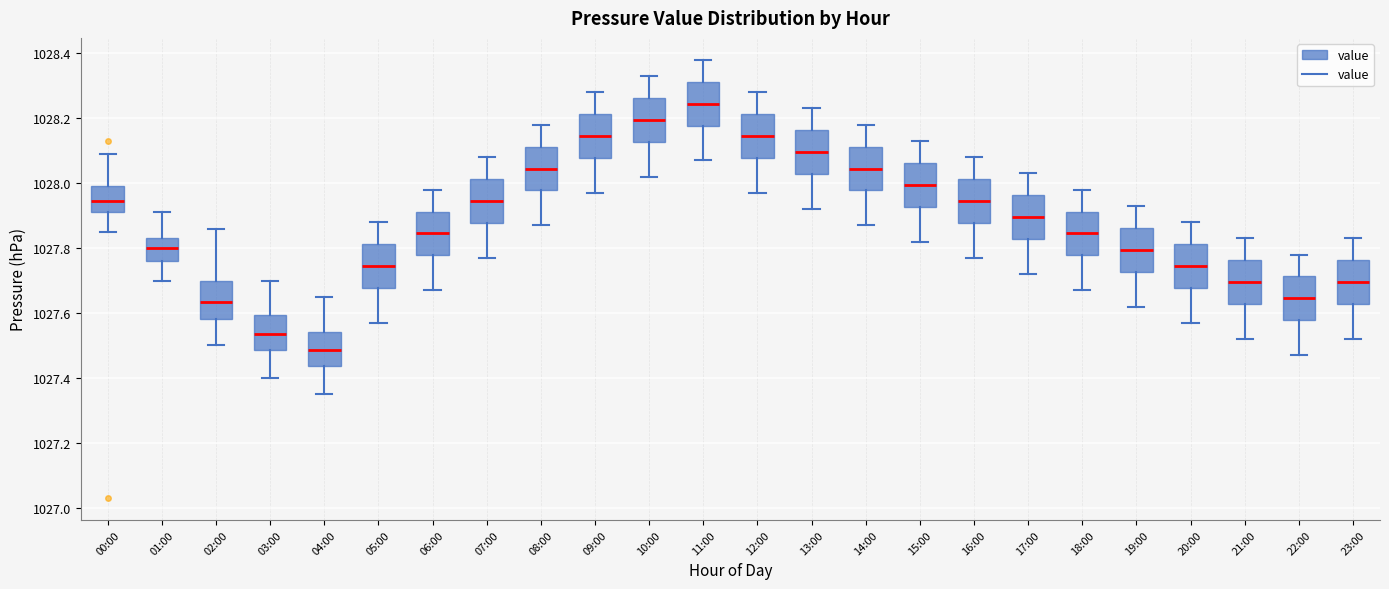

Reading left to right, read every box against the y-axis: the position of its median line, the range the box covers, and the ends of its whiskers. The values are not printed on the chart, so give them approximately, as read against the axis.

00:00: median 1027.94, box 1027.92 to 1028.00, whiskers 1027.86 to 1028.10
01:00: median 1027.80, box 1027.76 to 1027.84, whiskers 1027.70 to 1027.92
02:00: median 1027.64, box 1027.58 to 1027.70, whiskers 1027.50 to 1027.86
03:00: median 1027.54, box 1027.48 to 1027.60, whiskers 1027.40 to 1027.70
04:00: median 1027.48, box 1027.44 to 1027.54, whiskers 1027.36 to 1027.66
05:00: median 1027.74, box 1027.68 to 1027.82, whiskers 1027.58 to 1027.88
06:00: median 1027.84, box 1027.78 to 1027.92, whiskers 1027.68 to 1027.98
07:00: median 1027.94, box 1027.88 to 1028.02, whiskers 1027.78 to 1028.08
08:00: median 1028.04, box 1027.98 to 1028.12, whiskers 1027.88 to 1028.18
09:00: median 1028.14, box 1028.08 to 1028.22, whiskers 1027.98 to 1028.28
10:00: median 1028.20, box 1028.12 to 1028.26, whiskers 1028.02 to 1028.34
11:00: median 1028.24, box 1028.18 to 1028.32, whiskers 1028.08 to 1028.38
12:00: median 1028.14, box 1028.08 to 1028.22, whiskers 1027.98 to 1028.28
13:00: median 1028.10, box 1028.02 to 1028.16, whiskers 1027.92 to 1028.24
14:00: median 1028.04, box 1027.98 to 1028.12, whiskers 1027.88 to 1028.18
15:00: median 1028.00, box 1027.92 to 1028.06, whiskers 1027.82 to 1028.14
16:00: median 1027.94, box 1027.88 to 1028.02, whiskers 1027.78 to 1028.08
17:00: median 1027.90, box 1027.82 to 1027.96, whiskers 1027.72 to 1028.04
18:00: median 1027.84, box 1027.78 to 1027.92, whiskers 1027.68 to 1027.98
19:00: median 1027.80, box 1027.72 to 1027.86, whiskers 1027.62 to 1027.94
20:00: median 1027.74, box 1027.68 to 1027.82, whiskers 1027.58 to 1027.88
21:00: median 1027.70, box 1027.62 to 1027.76, whiskers 1027.52 to 1027.84
22:00: median 1027.64, box 1027.58 to 1027.72, whiskers 1027.48 to 1027.78
23:00: median 1027.70, box 1027.62 to 1027.76, whiskers 1027.52 to 1027.84